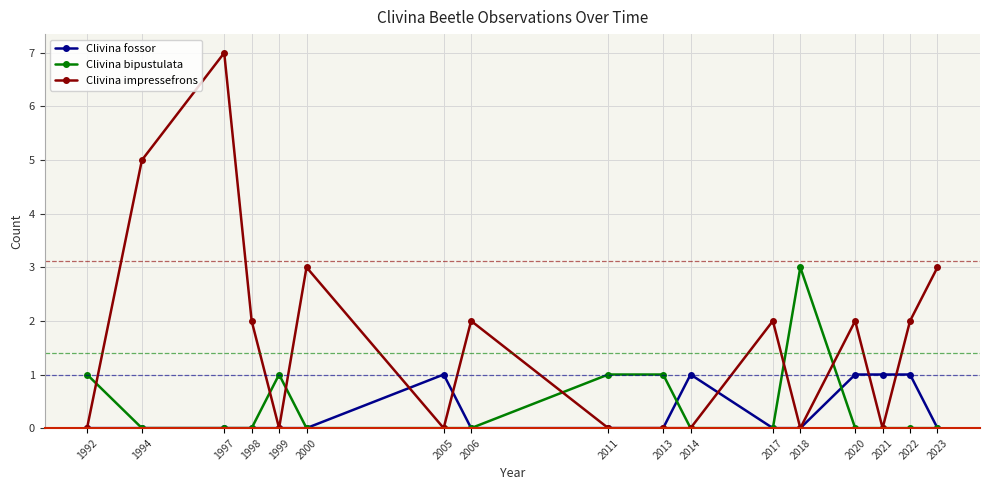

Which category has the highest value in the Clivina bipustulata series?

2018